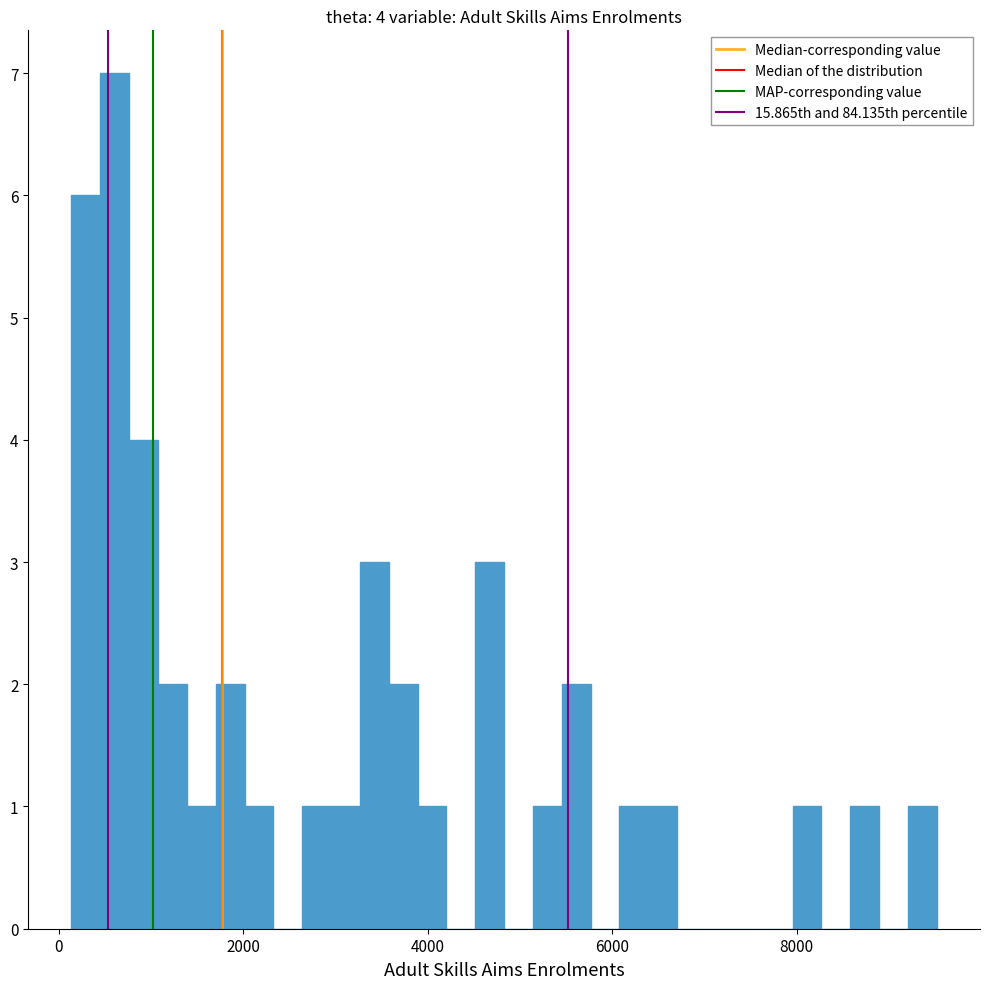

Read against the x-axis, roughly where is the centre of the tallest bar?

600